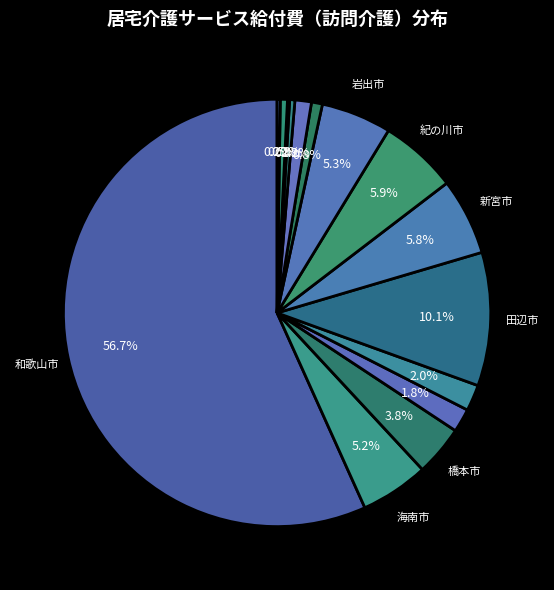

Which slice is the smallest?

高野町